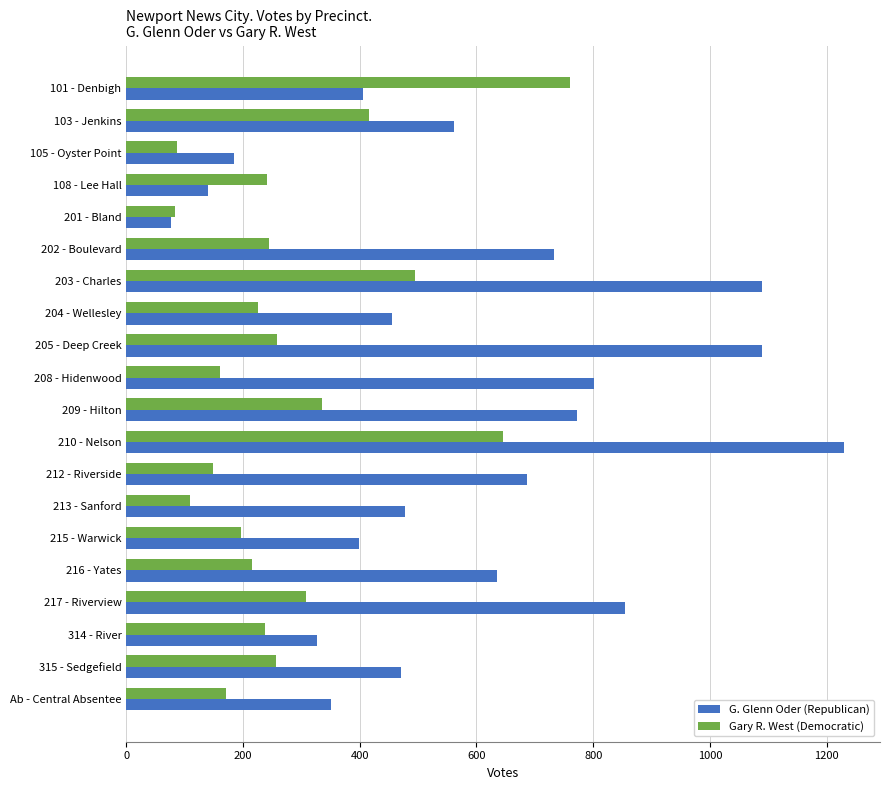

What is the minimum value for Gary R. West (Democratic)?

83